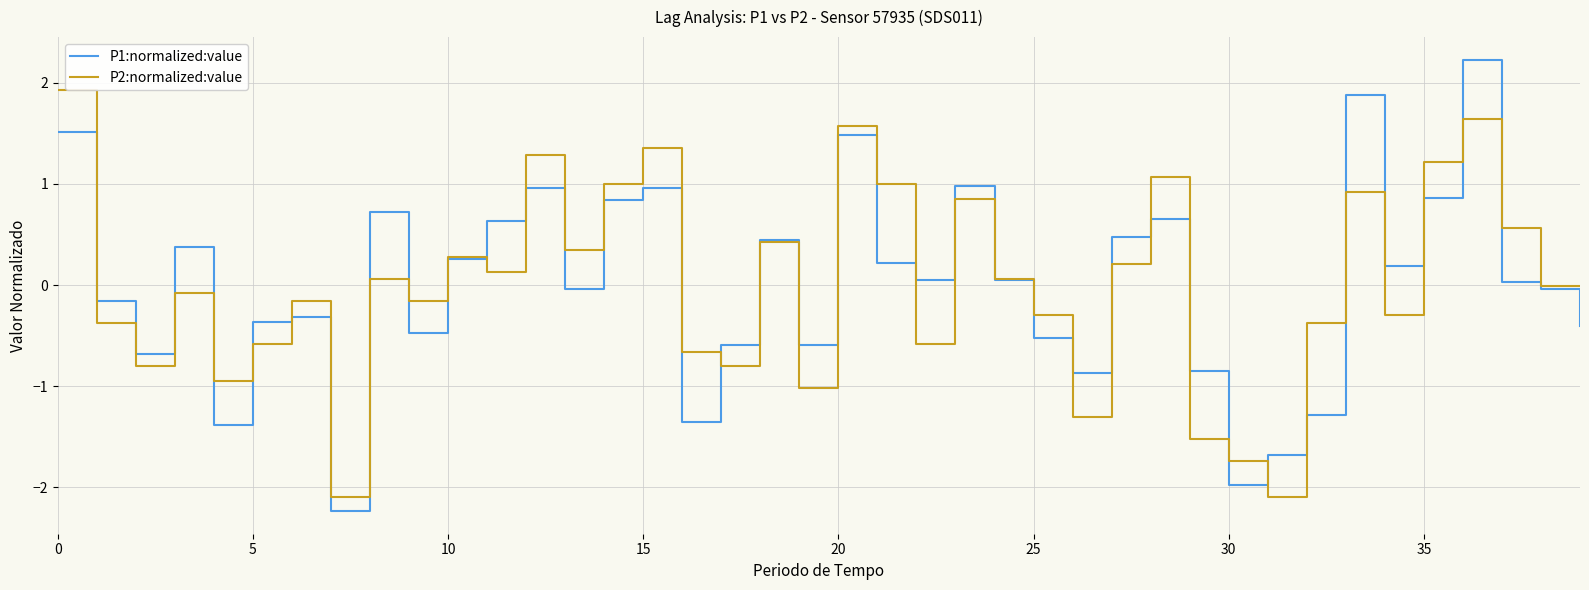

Which series has the largest range (max minus min)?

P1:normalized:value